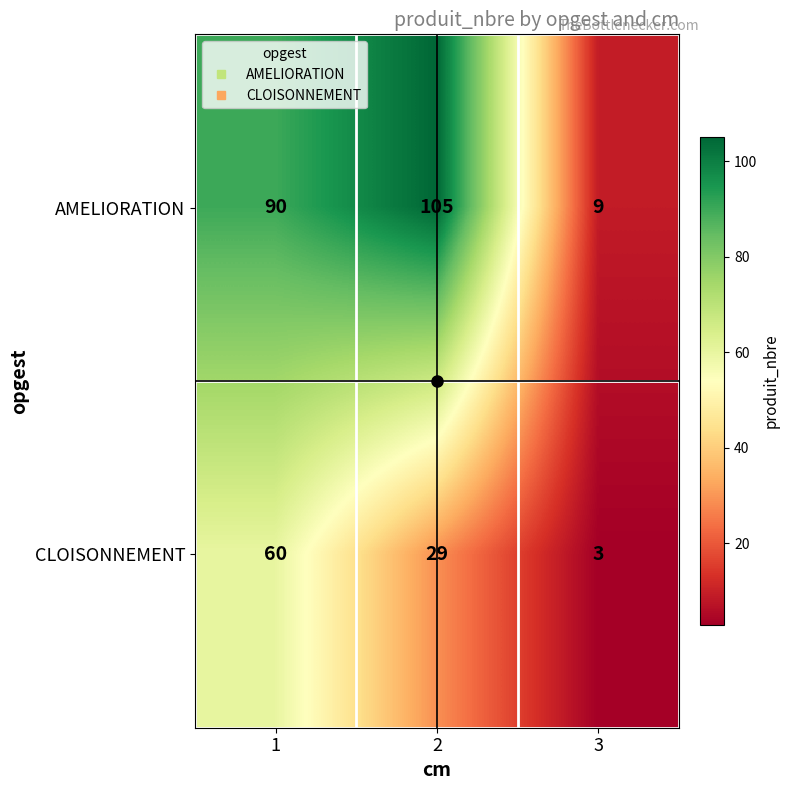

Count the CLOISONNEMENT values in the range 3 to 60.

3